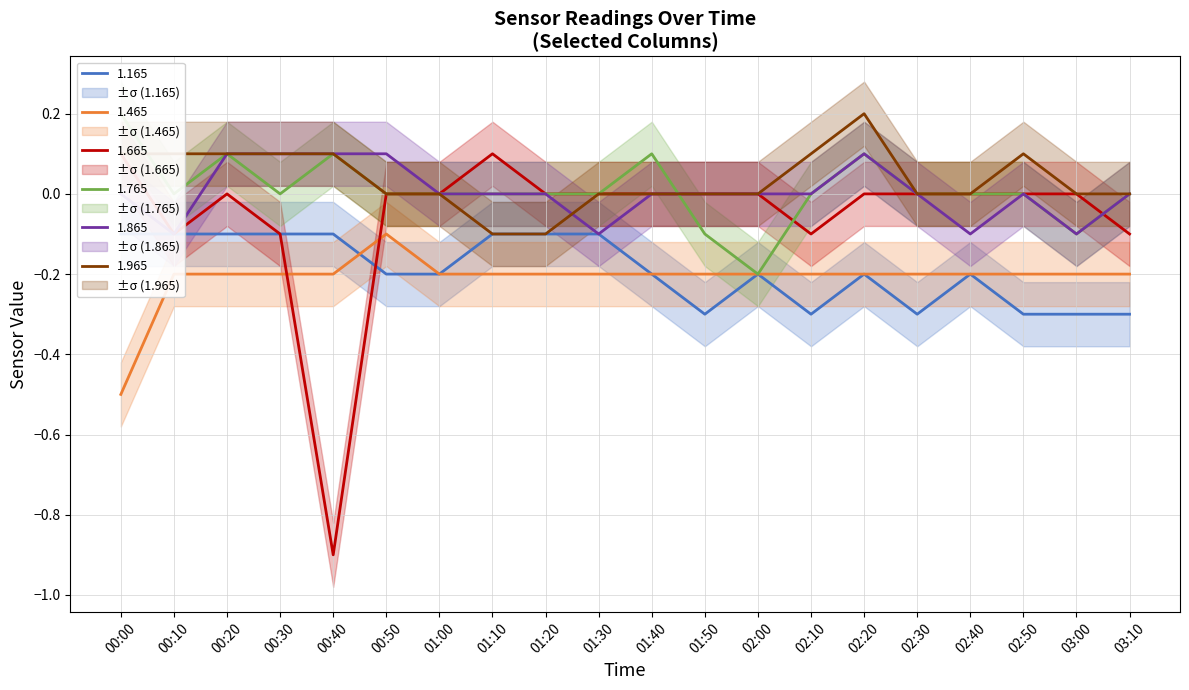

What is the label of the 14th point from the right?

01:00